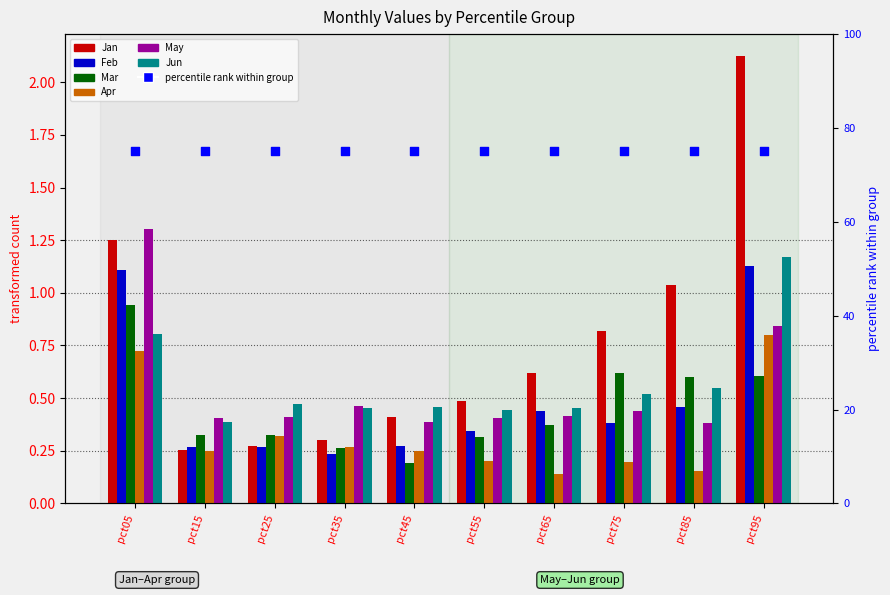

Which series reaches the maximum Y coordinate?

Jan